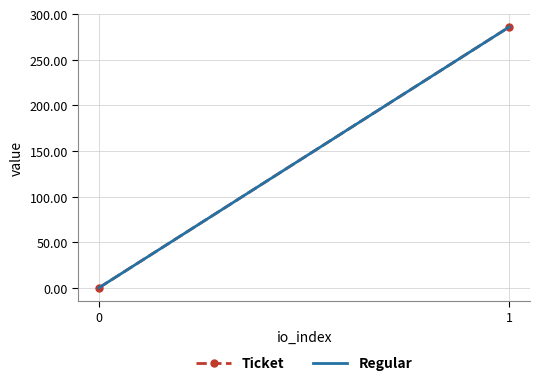

What is the minimum value for Ticket?

0.1